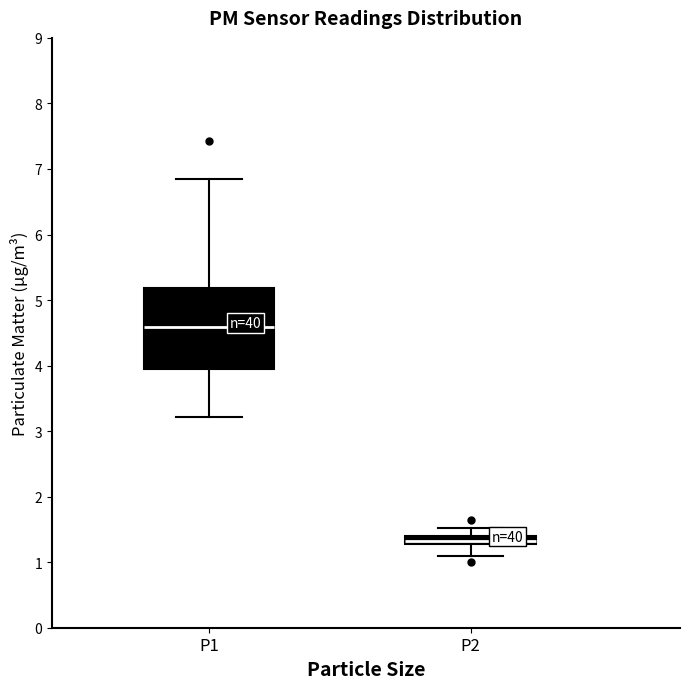

Comparing the boxes themselves (not the whiskers), which one is the tallest?

P1